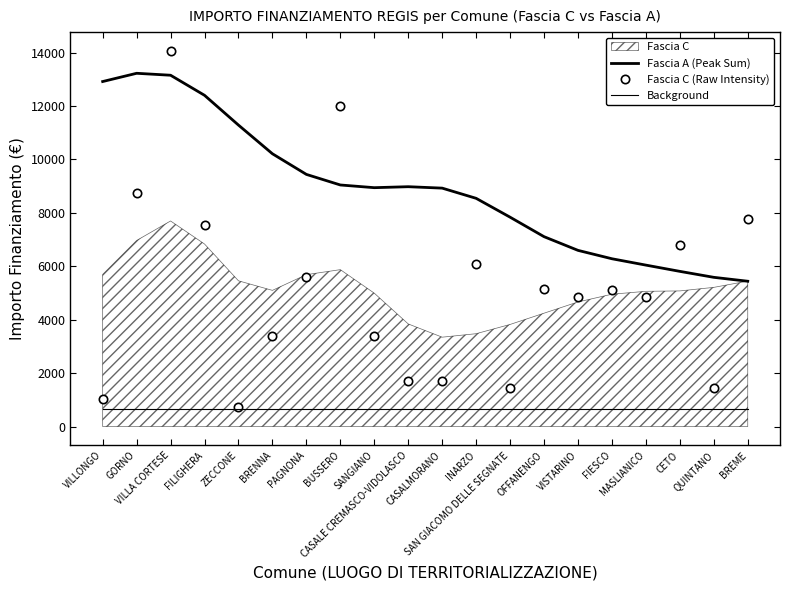

True or false: Background has a value of 876.7 at BREME.

False